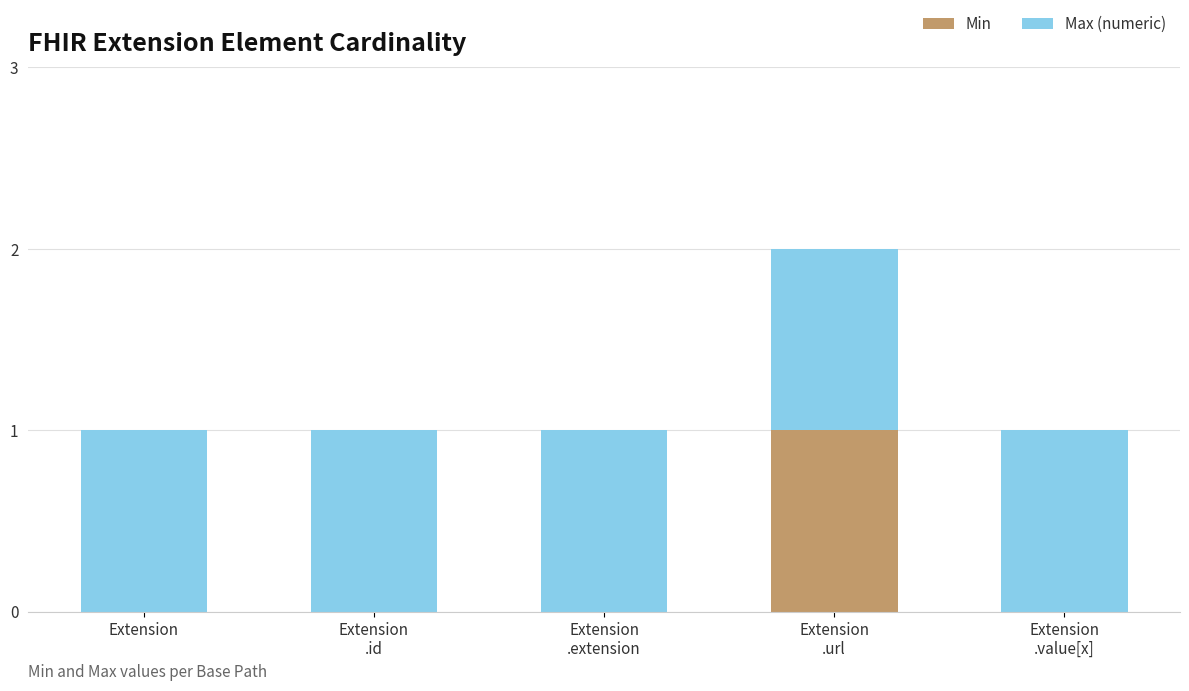

What are all the series names shown in the legend?

Min, Max (numeric)